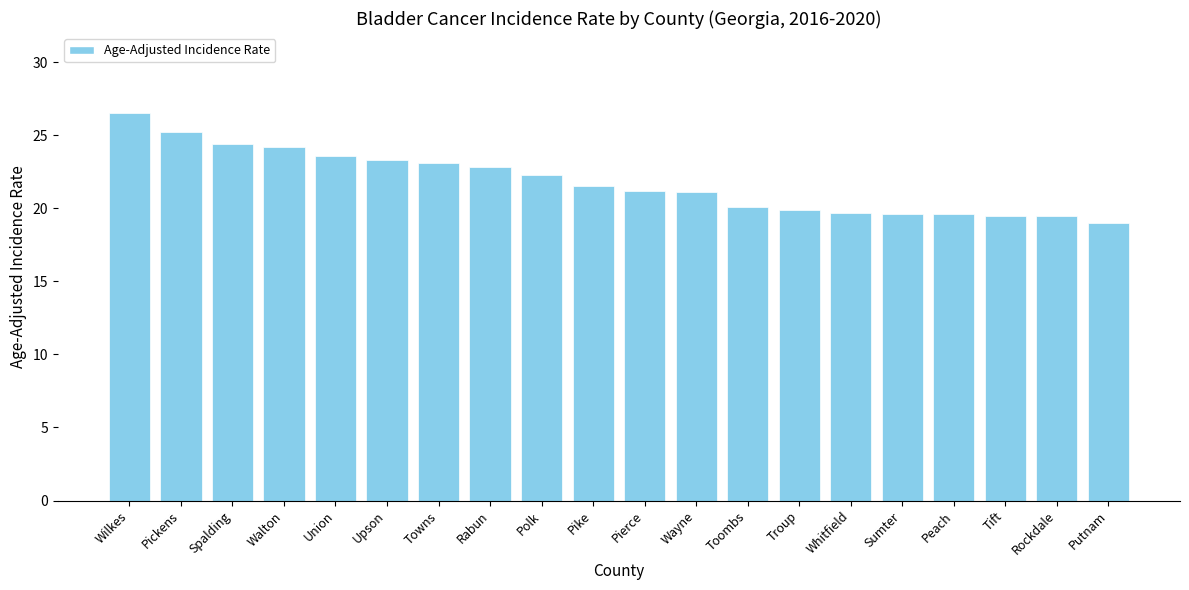

What is the label of the 2nd bar from the right?

Rockdale